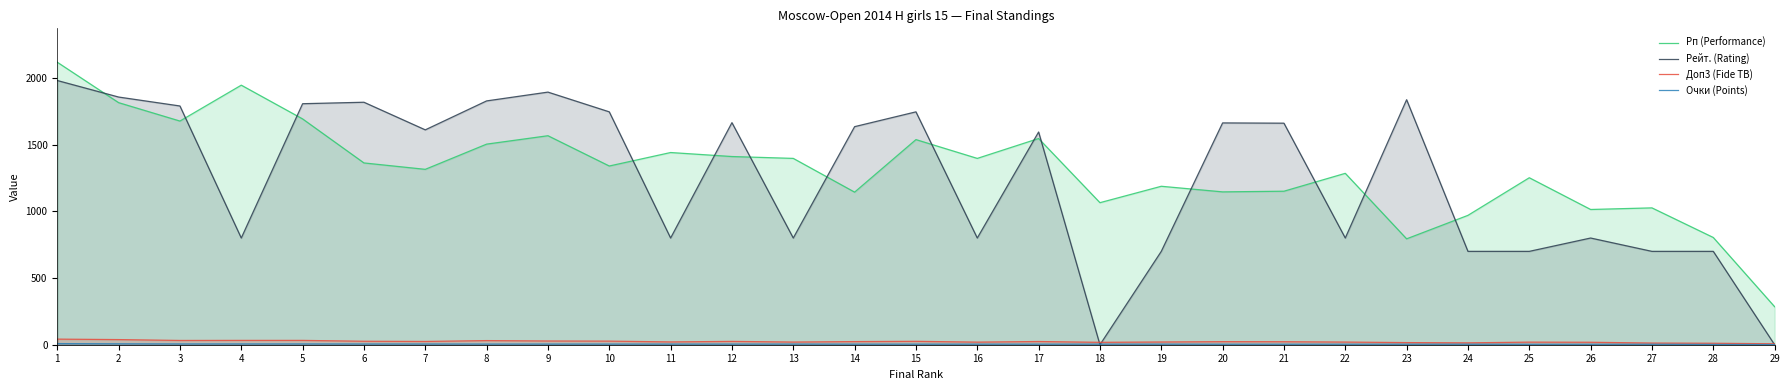

List the series in order of their peak value, highest first.

Рп (Performance), Рейт. (Rating), Доп3 (Fide TB), Очки (Points)